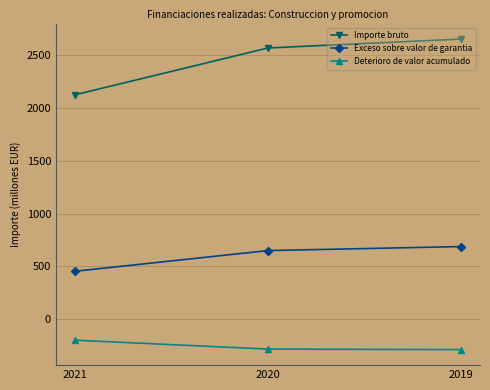

What is the highest value of the Importe bruto series?

2649